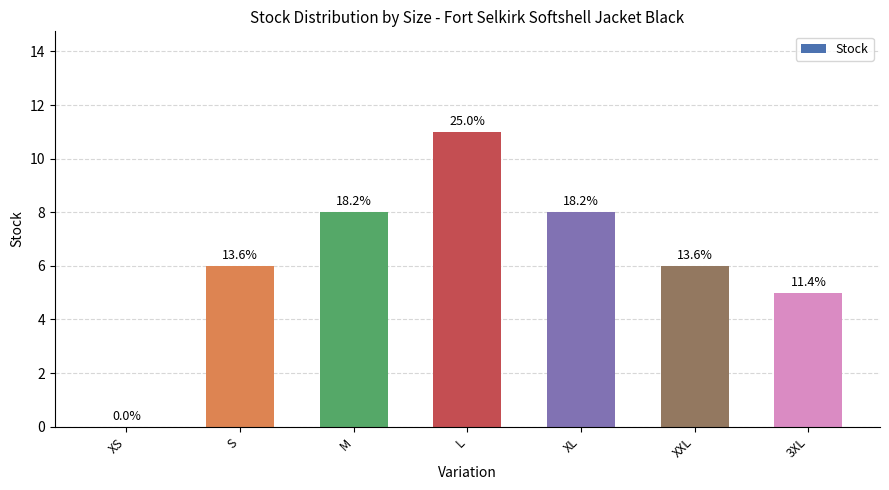

Are the bars horizontal?

No